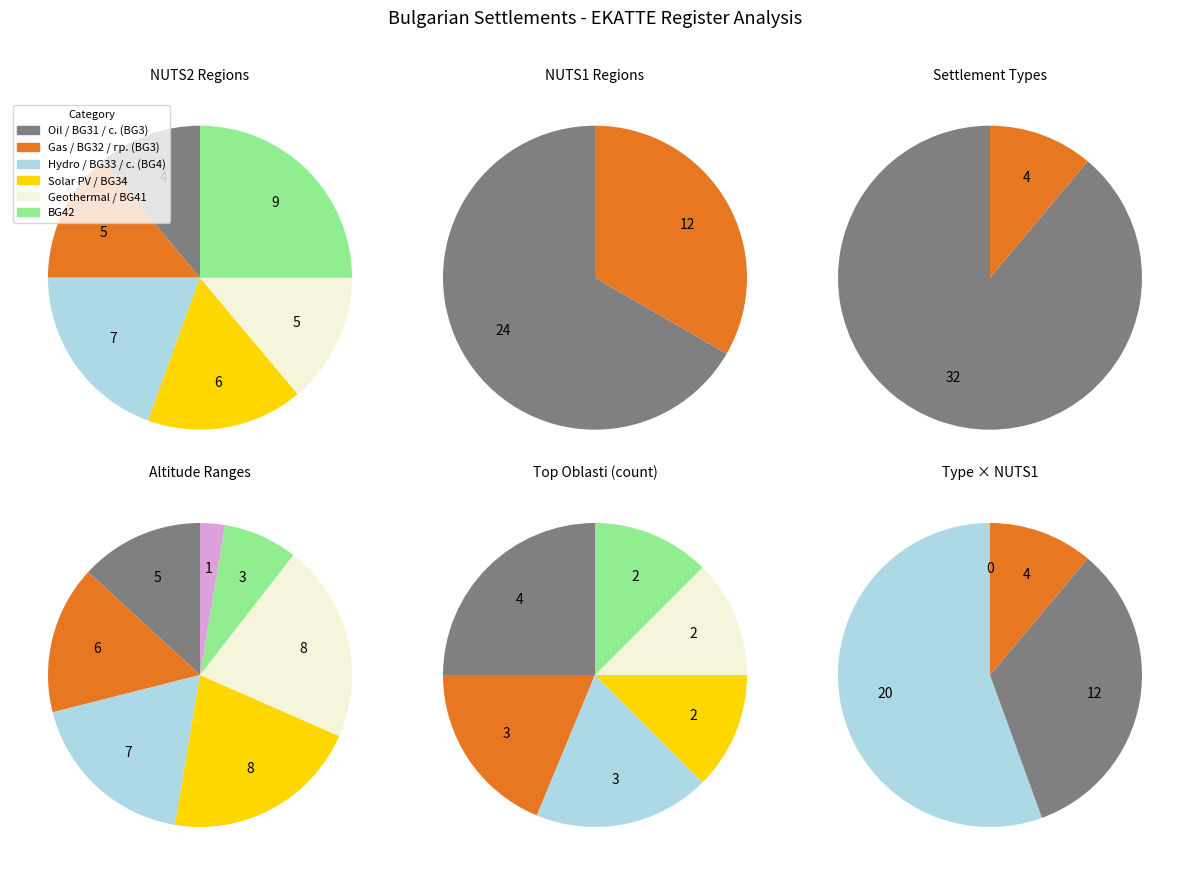

Is BG4 the majority of the pie?

No